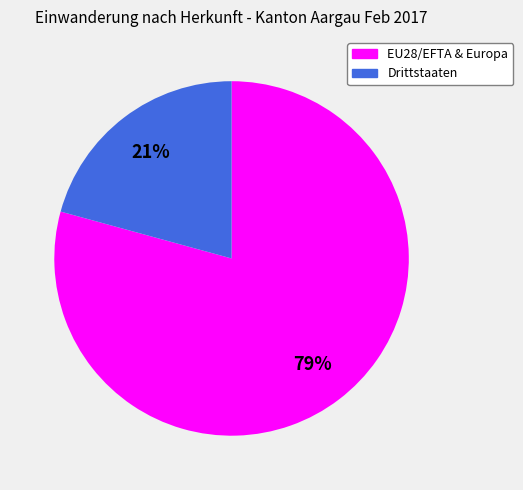

Is it true that EU28/EFTA & Europa is 79% of the pie?

True